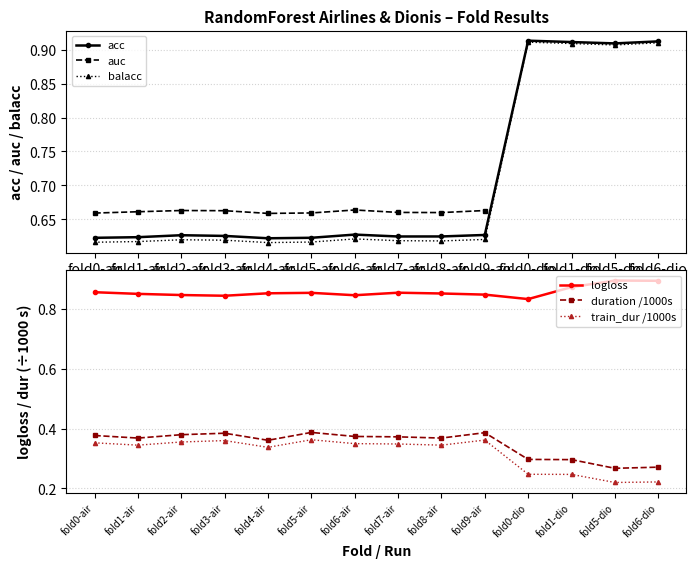

Between fold8-air and fold0-dio, which series saw the biggest shift?

balacc